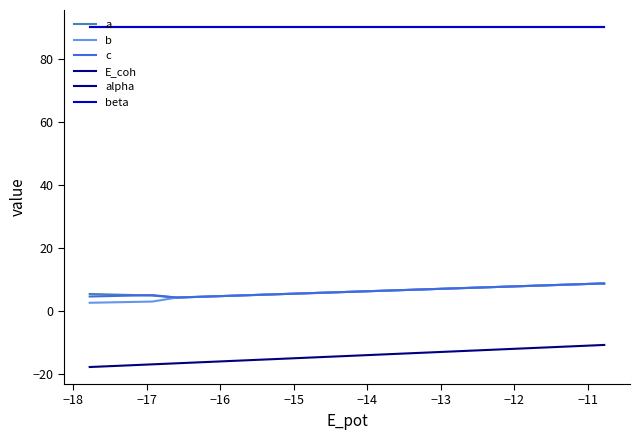

True or false: a and beta cross at least once.

False